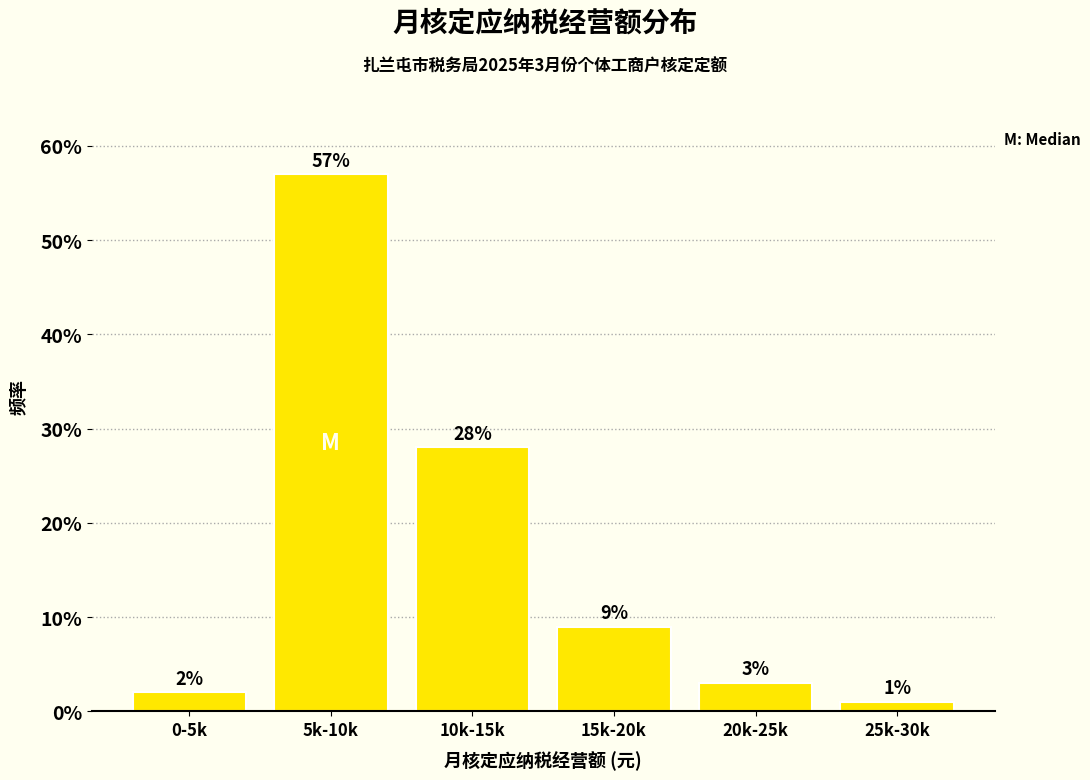

Reading right to left, what are all the values shown in this chart?

1.0	3.0	9.0	28.0	57.0	2.0